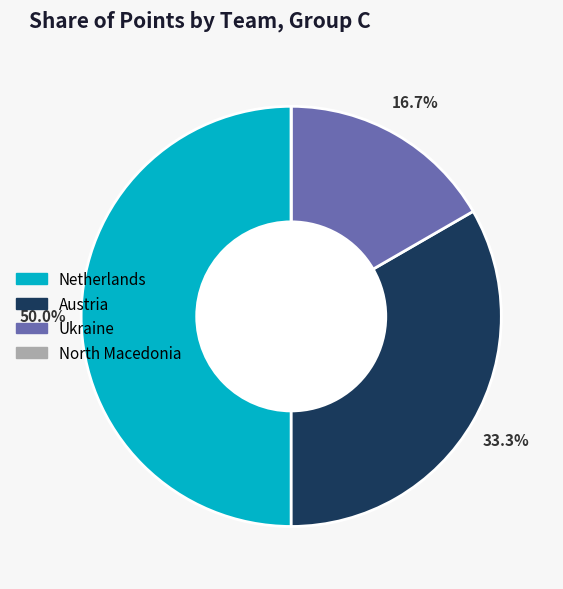

To the nearest percent, what is the difference between the largest and smallest slice percentages?

50%